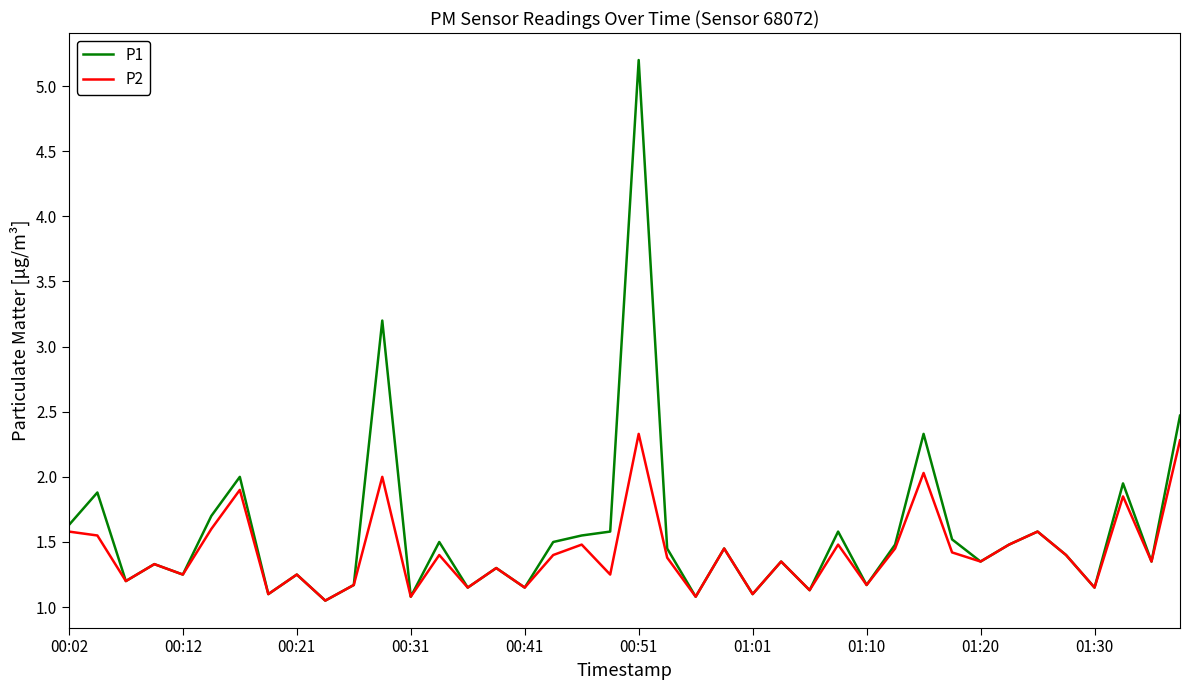

Which series has the widest spread of values?

P1